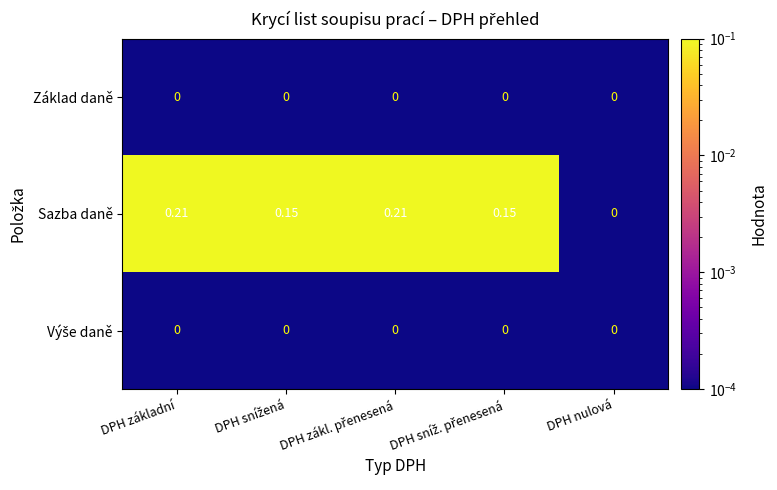

Which series has the widest spread of values?

Sazba daně